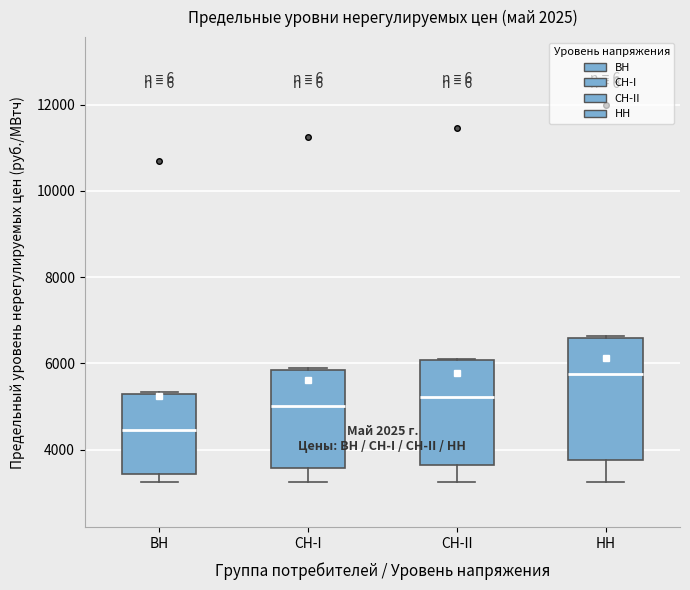

Which box has the highest median line?

НН